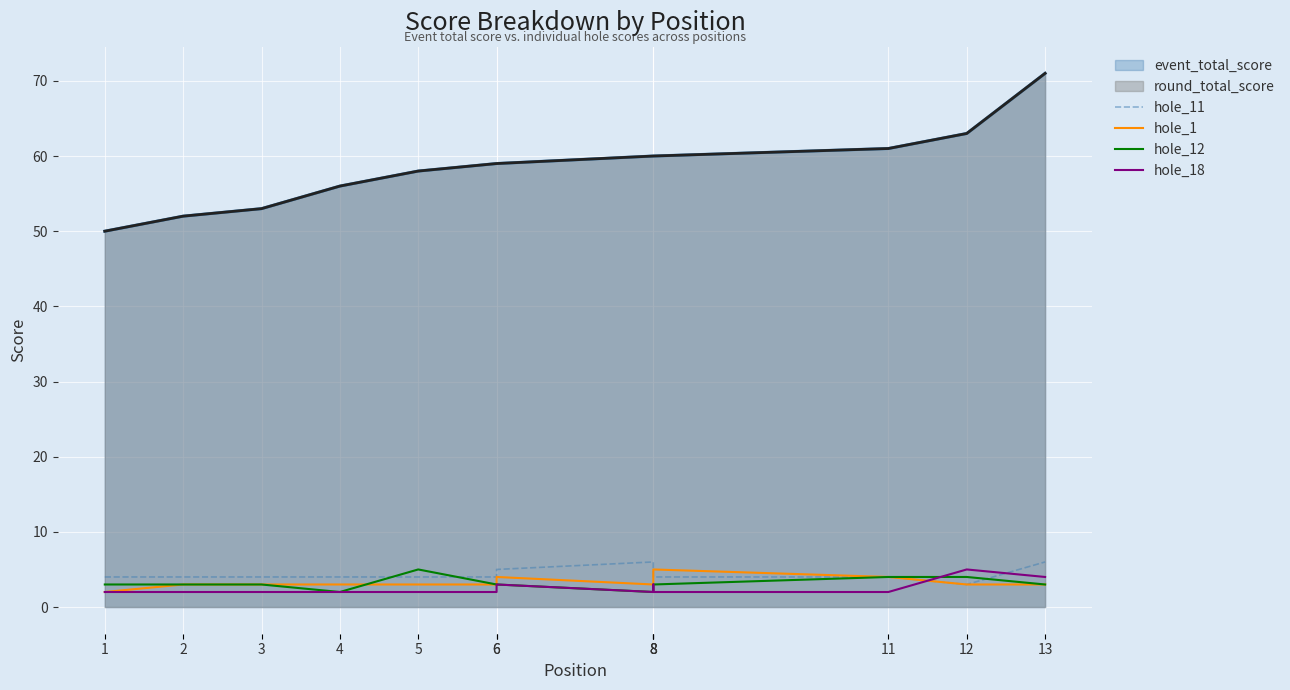

List the series in order of their peak value, lowest first.

hole_1, hole_12, hole_18, hole_11